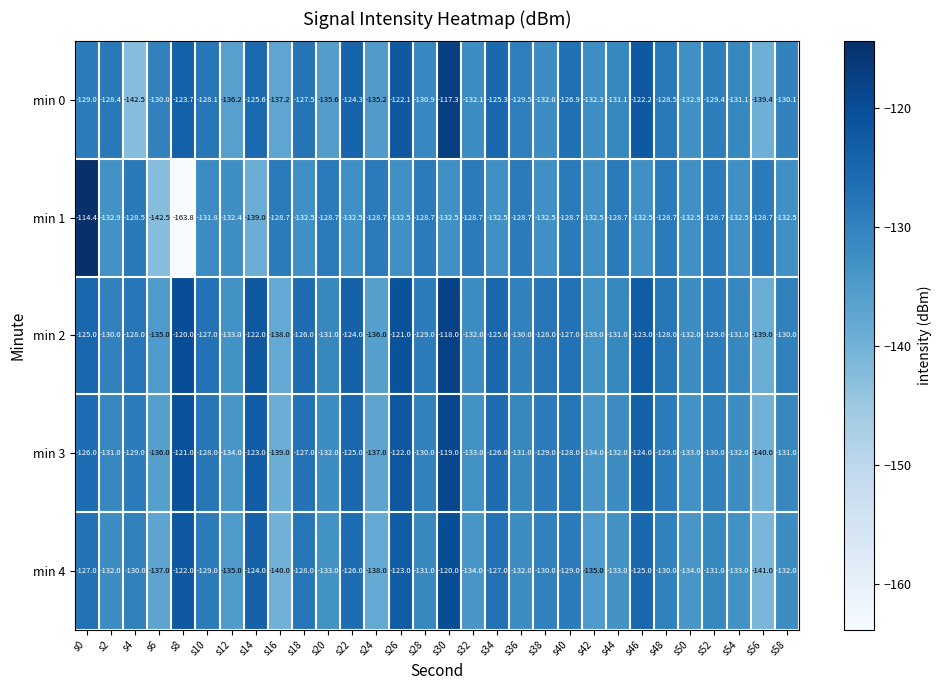

What is the sum of all min 2 values?

-3861.0